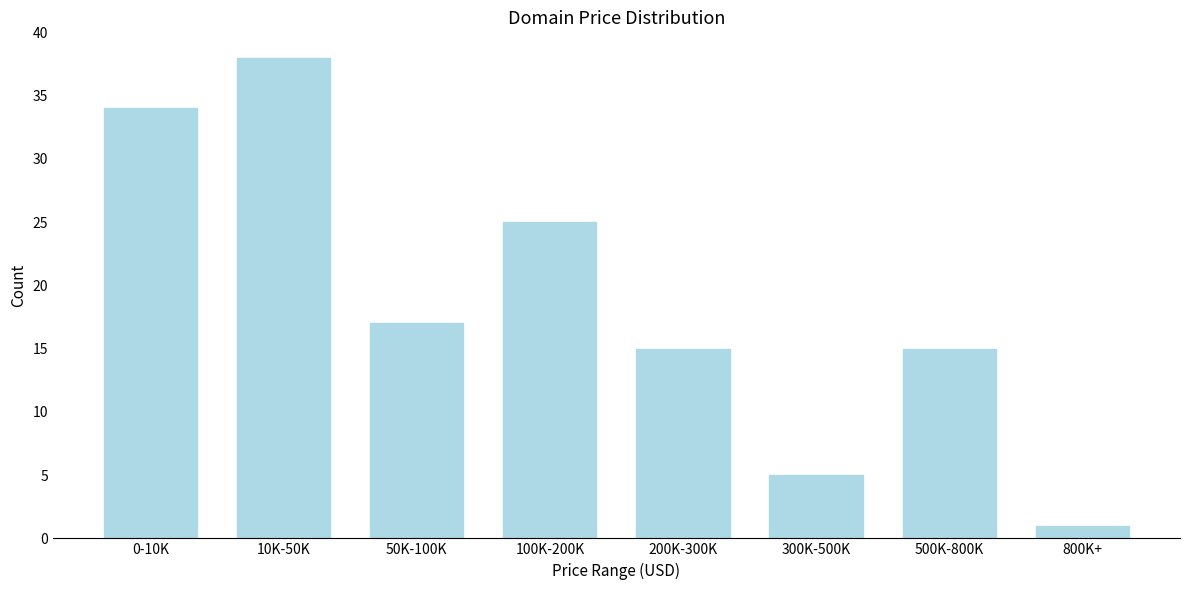

Reading left to right, extract all data points from this chart.

0-10K=34	10K-50K=38	50K-100K=17	100K-200K=25	200K-300K=15	300K-500K=5	500K-800K=15	800K+=1